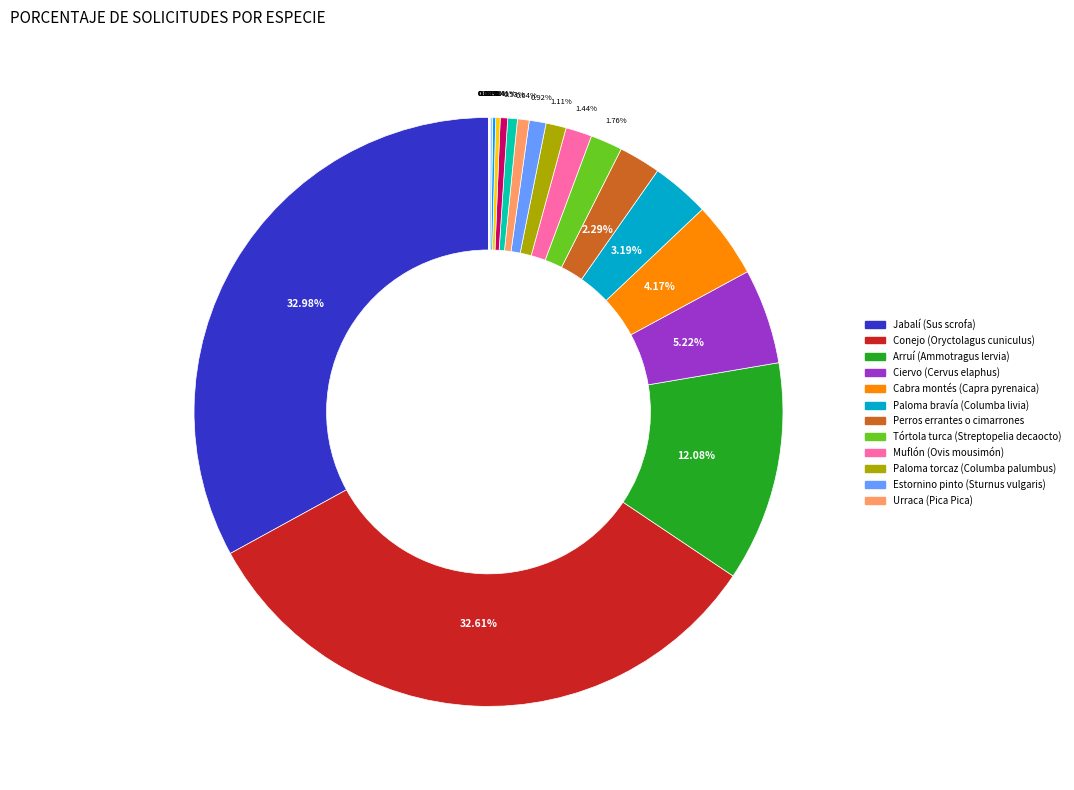

Is there a majority slice in this chart?

No